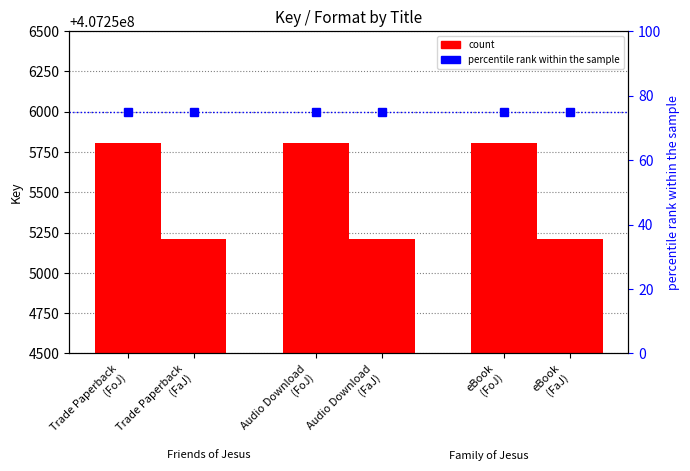

Which category has the lowest value across all series?

Trade Paperback
(FoJ)